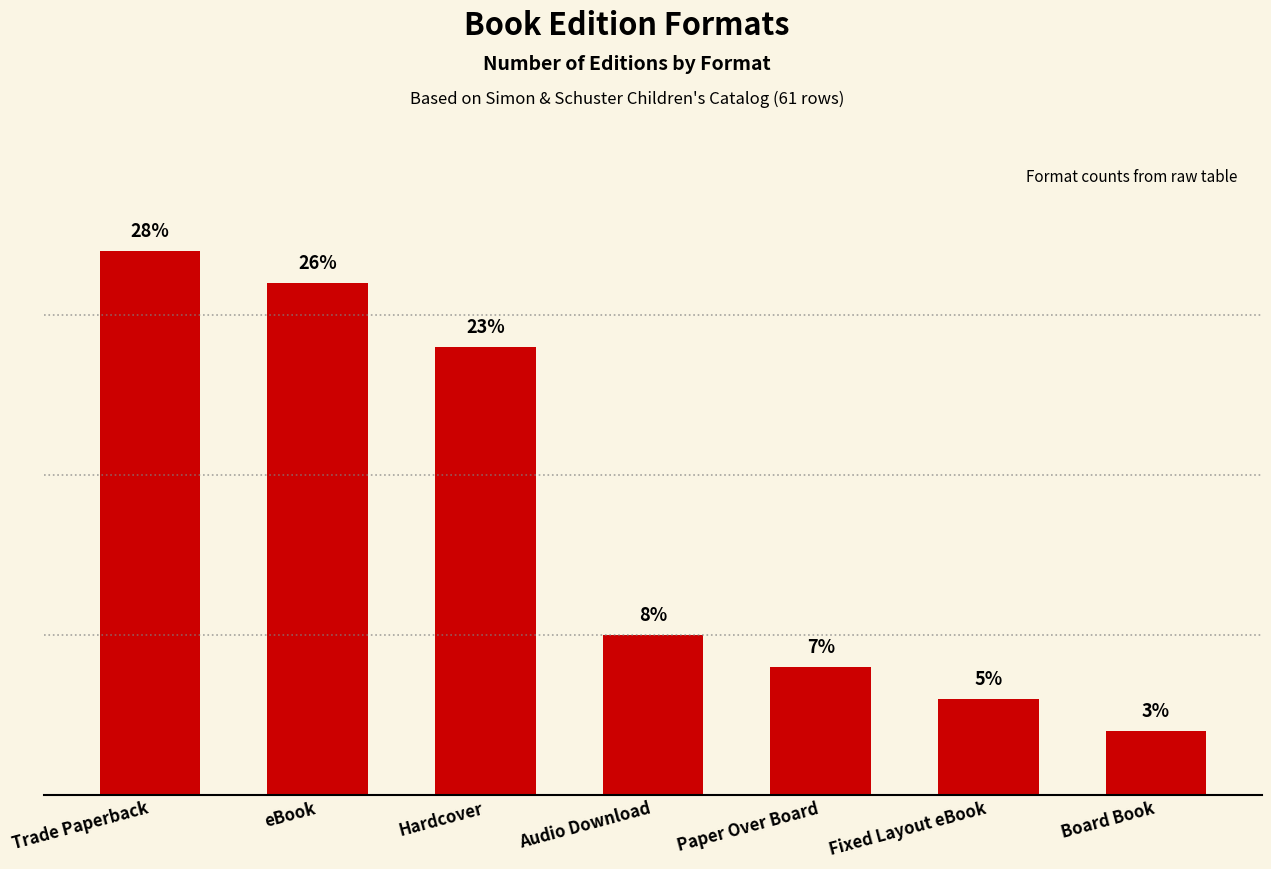

Does the chart contain any negative values?

No